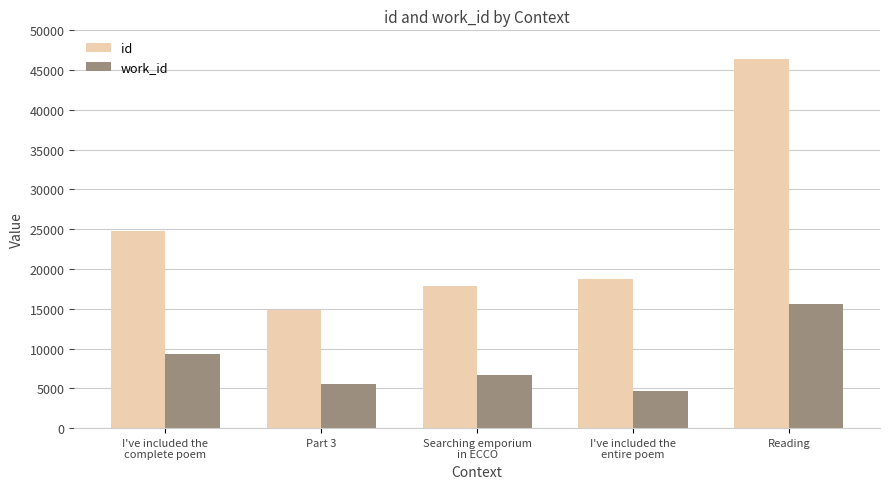

What is the total value across all series at Part 3?

20320